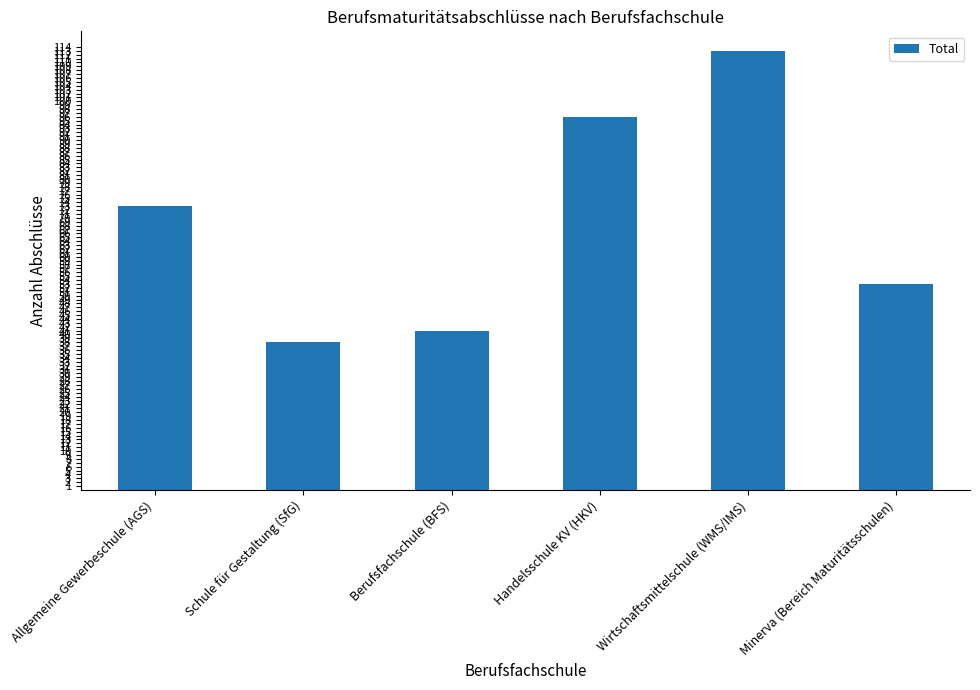

What is the sum of the values at Schule für Gestaltung (SfG) and Allgemeine Gewerbeschule (AGS)?

111